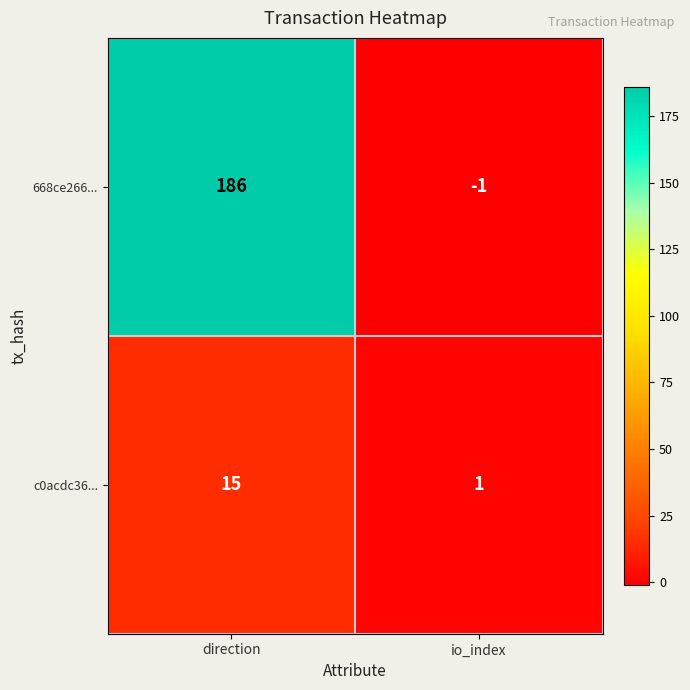

What is the maximum value shown in the chart?

186